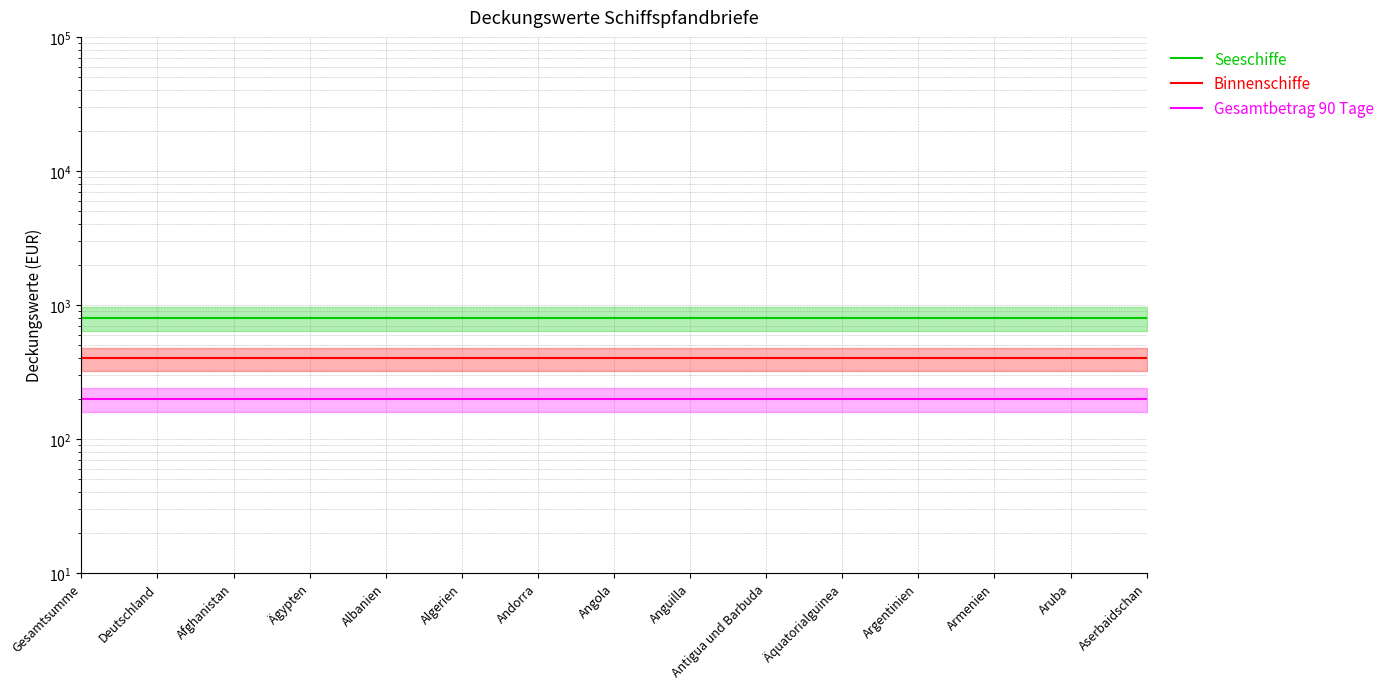

What is the difference between the highest and lowest values at Gesamtsumme?

600